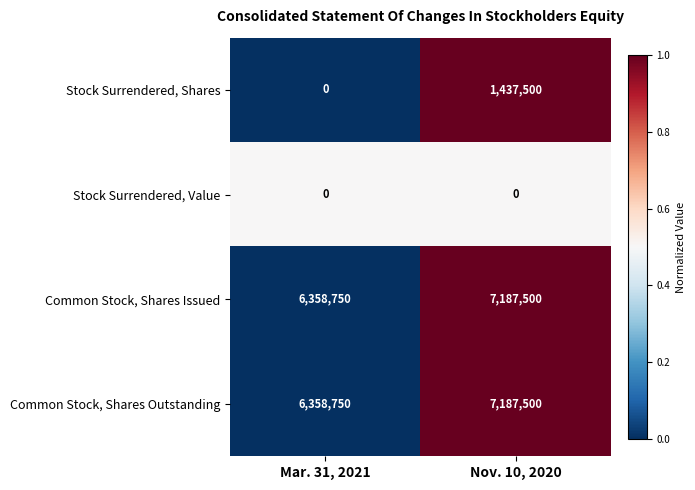

Where is Common Stock, Shares Outstanding nearest to the value 6773125?

Mar. 31, 2021